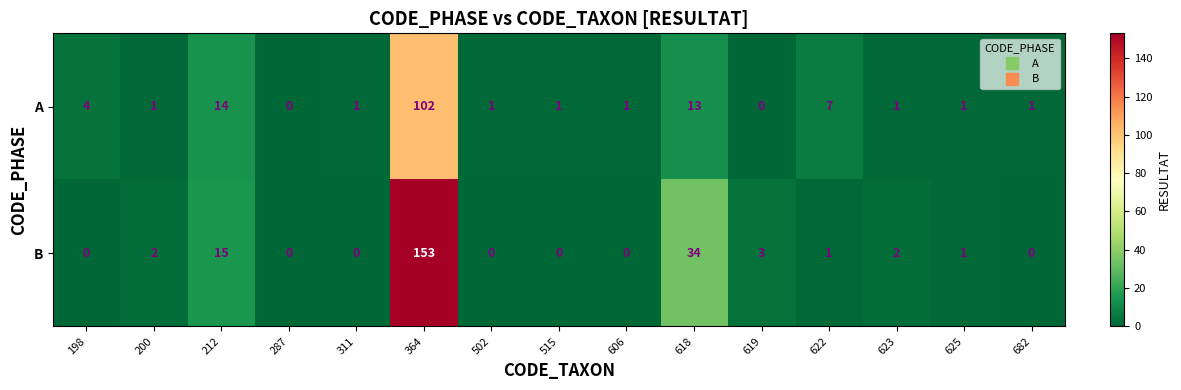

What is the sum of the A values at 287 and 364?

102